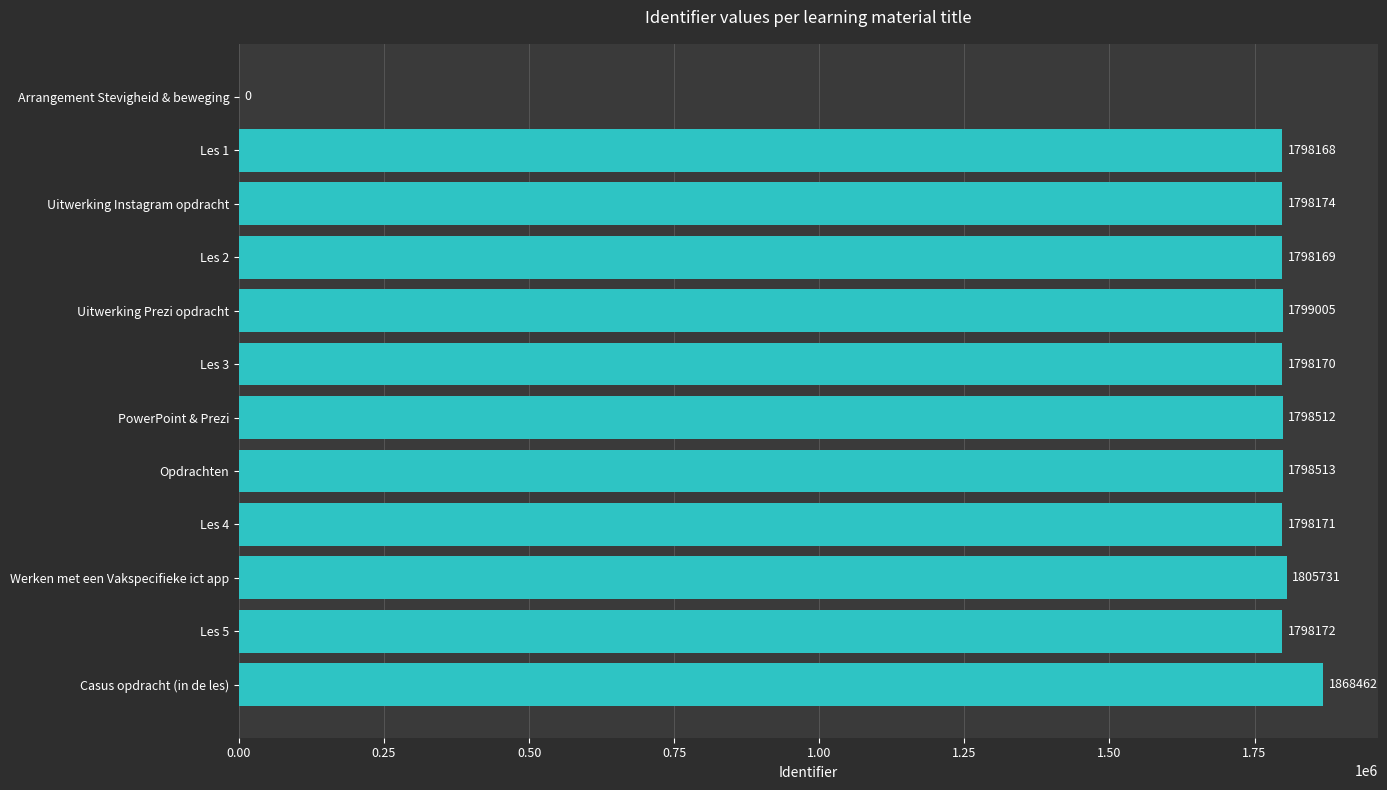

The chart shows a value of 1798171 at Les 4. True or false?

True